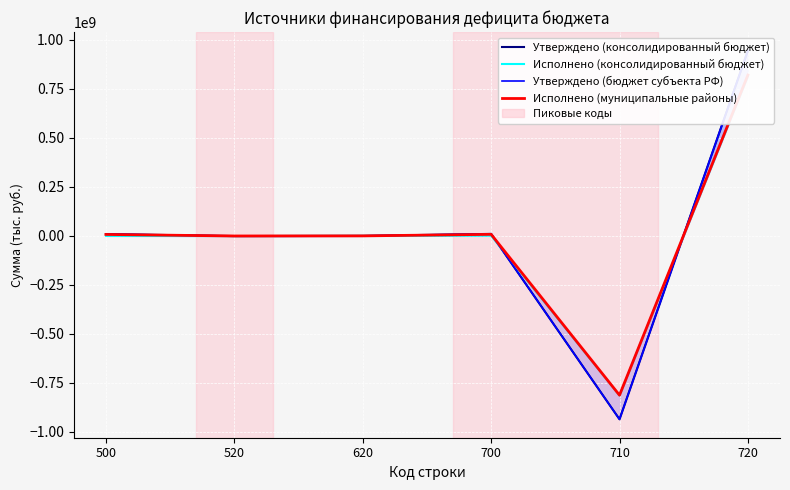

What is the average value of the Утверждено (консолидированный бюджет) series?

4741157.5